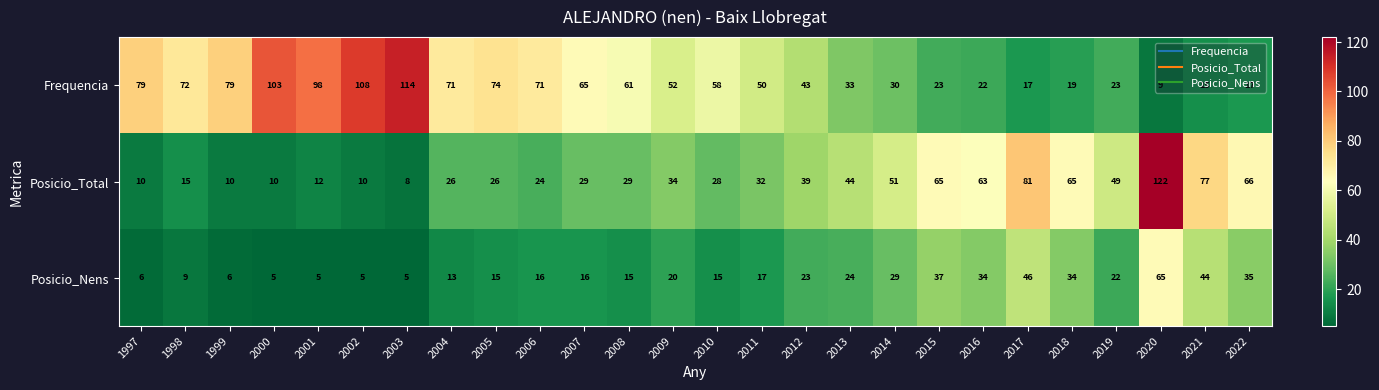

List the series in order of their peak value, highest first.

Posicio_Total, Frequencia, Posicio_Nens